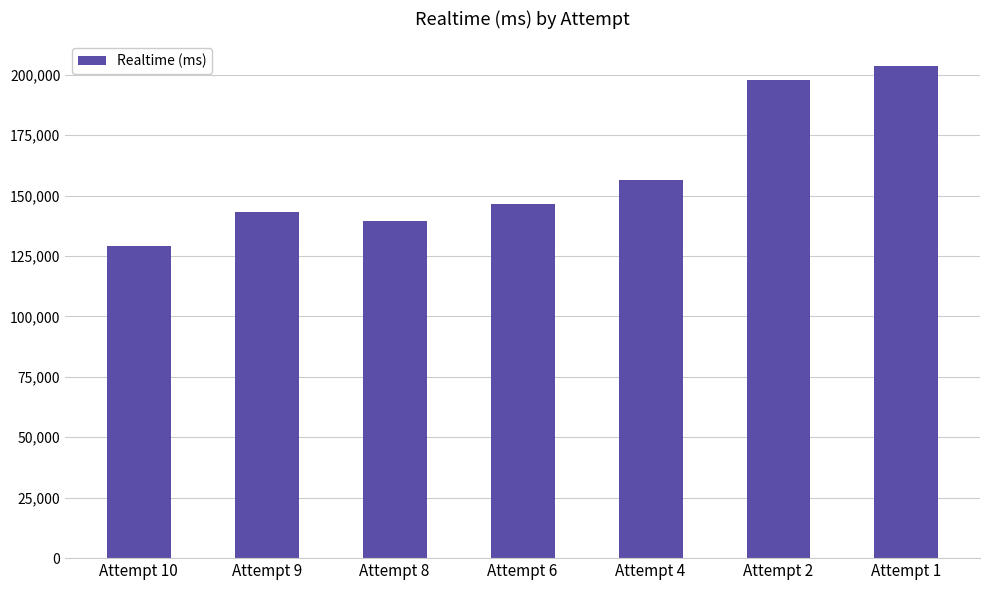

What is the approximate value at Attempt 4, to the nearest 10?

156460